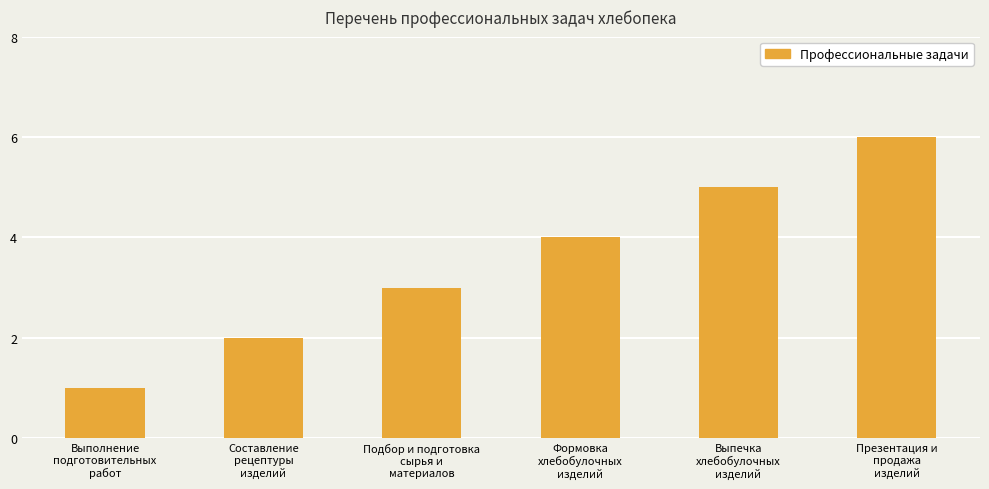

Is it true that the value at Формовка
хлебобулочных
изделий is 4?

True